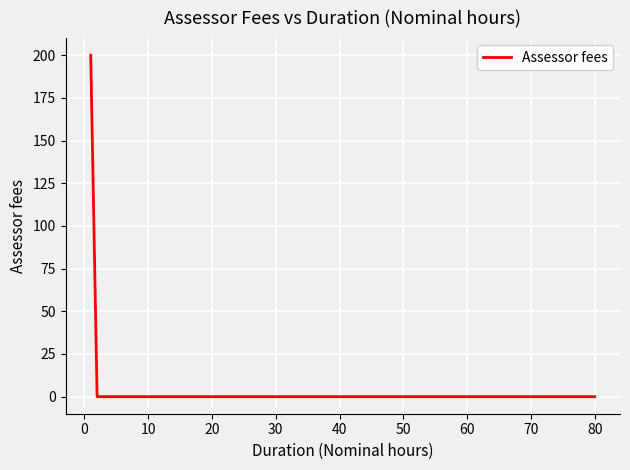

Does the chart have visible grid lines?

Yes